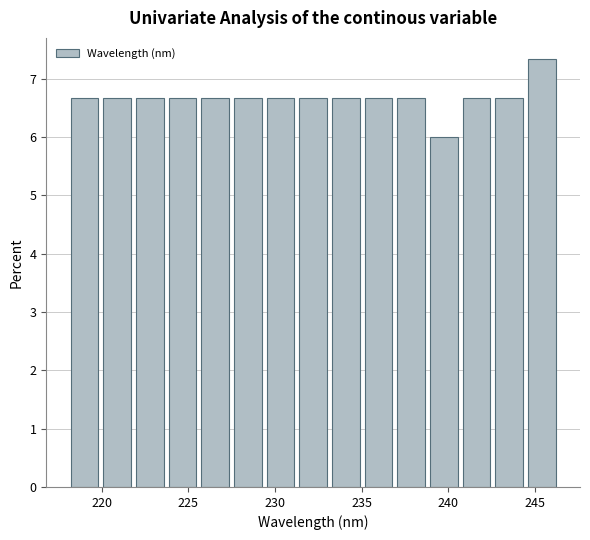

Around what value on the x-axis is the tallest bar? Give the approximate position of its centre, as read against the axis.

245.5